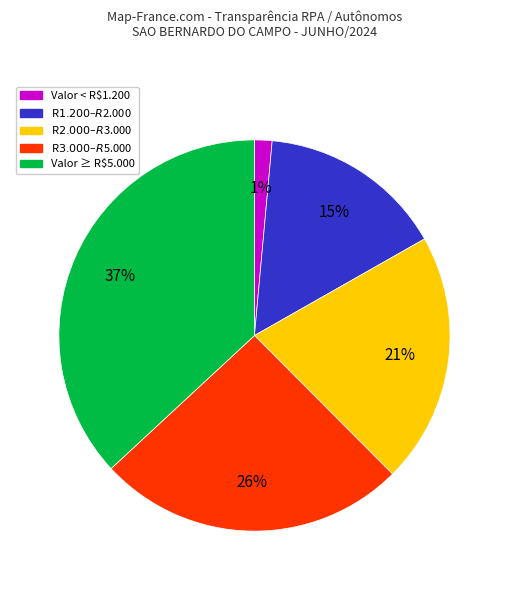

Is there any slice that represents more than half of the pie?

No